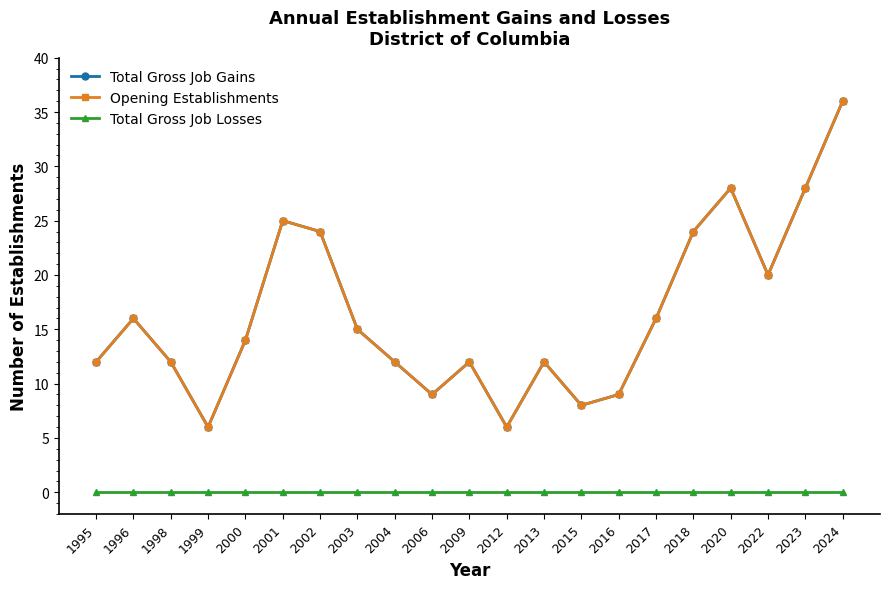

What is the approximate value of Total Gross Job Gains at 2024, to the nearest 5?

35